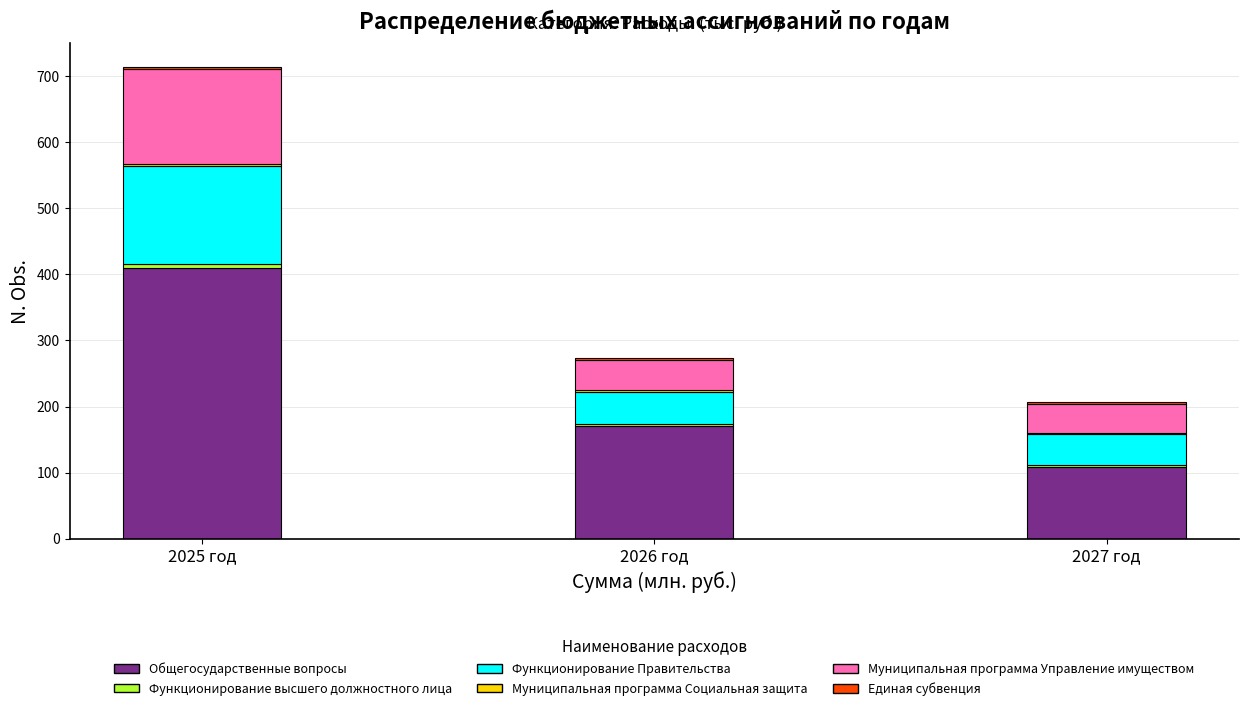

At which category is the sum across all series the highest?

2025 год